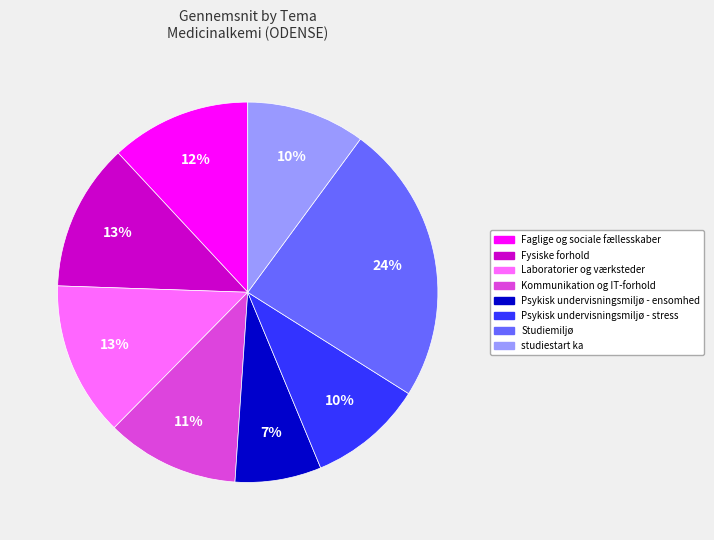

What is the largest slice in the pie chart?

Studiemiljø